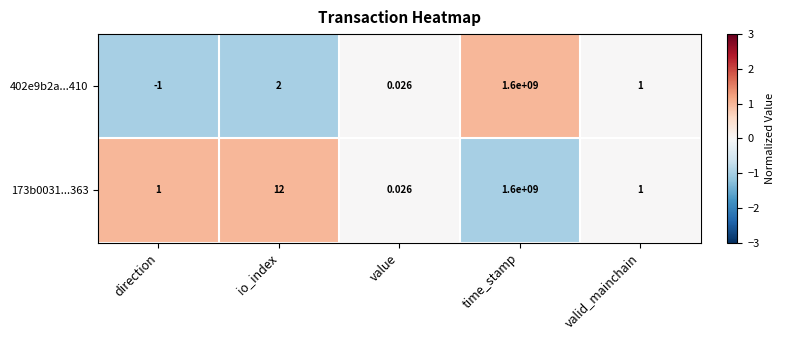

How many data points does each series have?

5